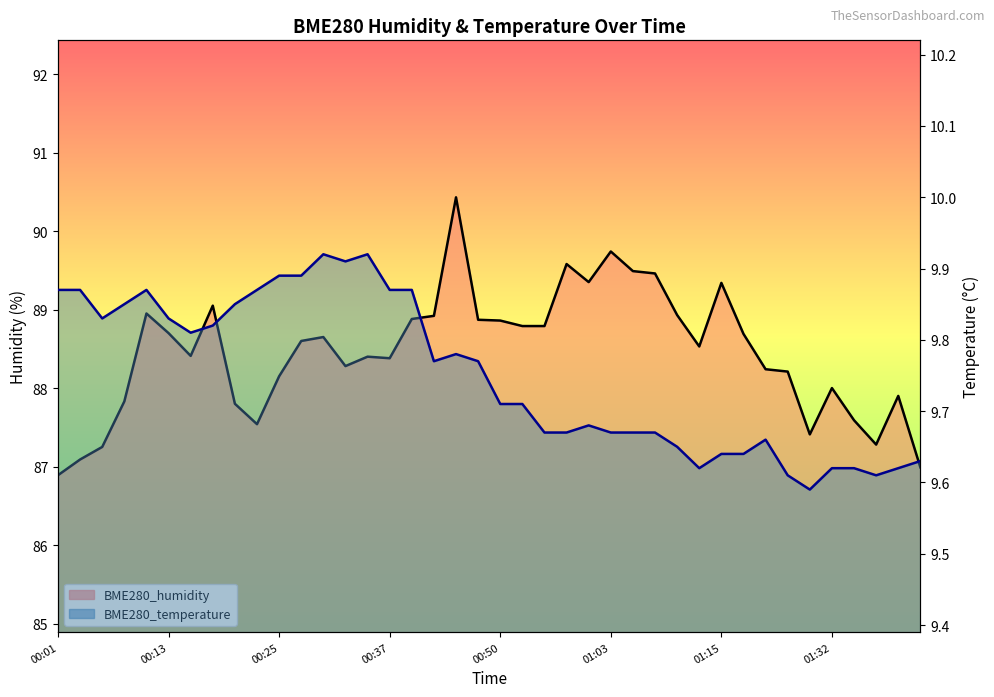

What is the label of the 14th point from the right?

01:05